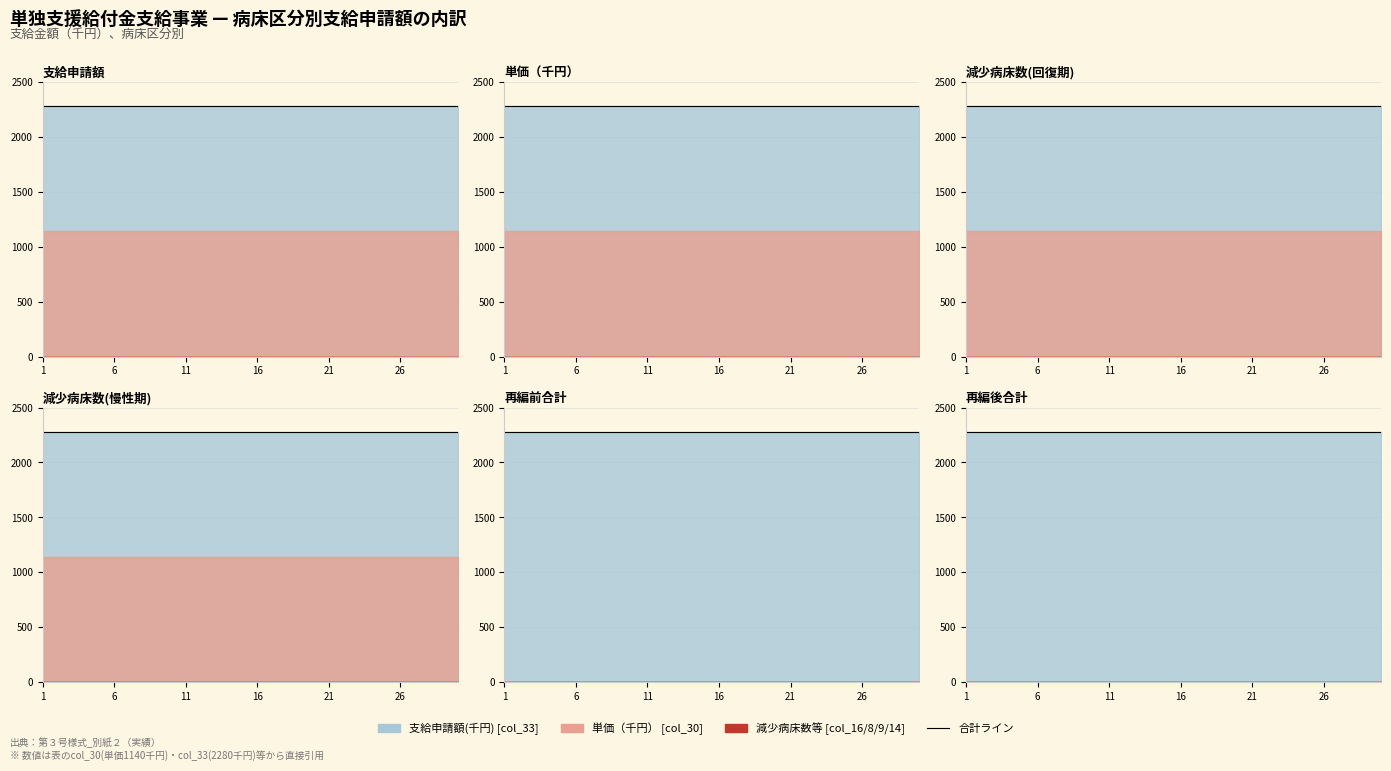

Where is col_14 nearest to the value 0?

1